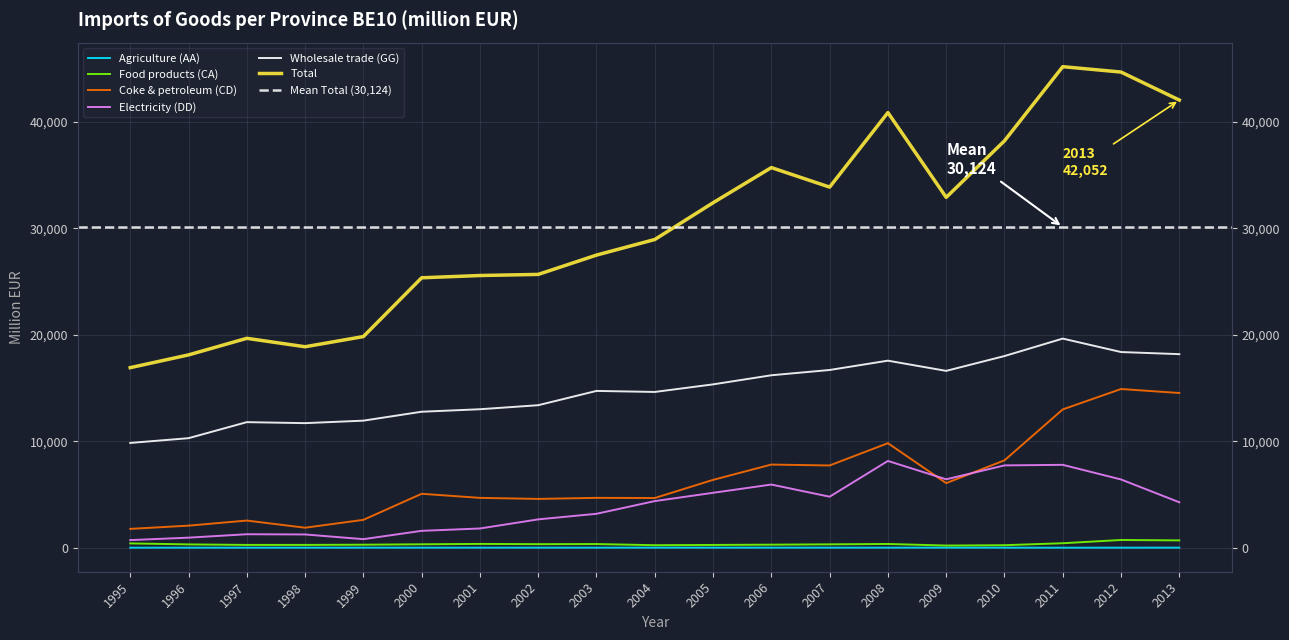

True or false: Food products (CA) and Electricity (DD) intersect in this chart.

False